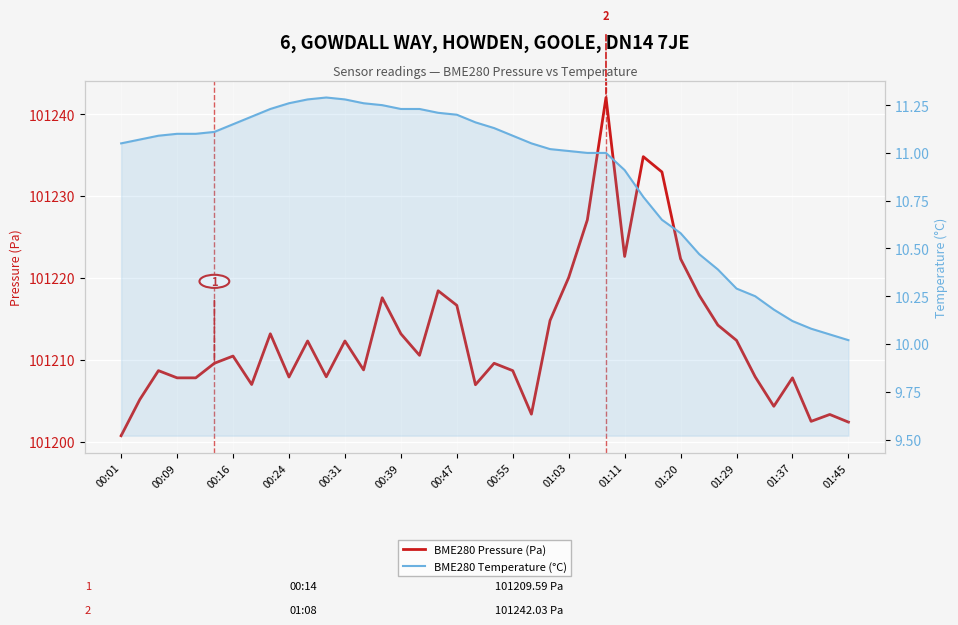

Which series has the largest total across all categories?

BME280 Pressure (Pa)